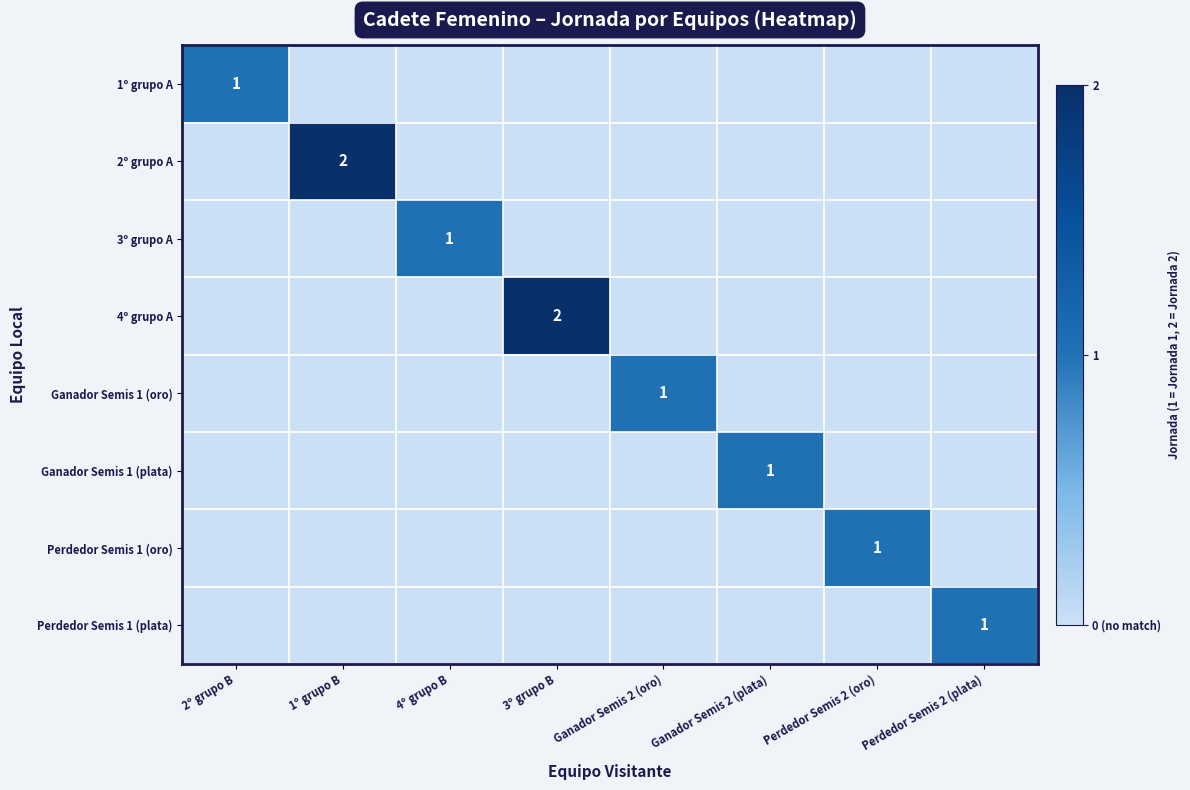

Is it true that 1º grupo A equals 0 at Perdedor Semis 2 (oro)?

True